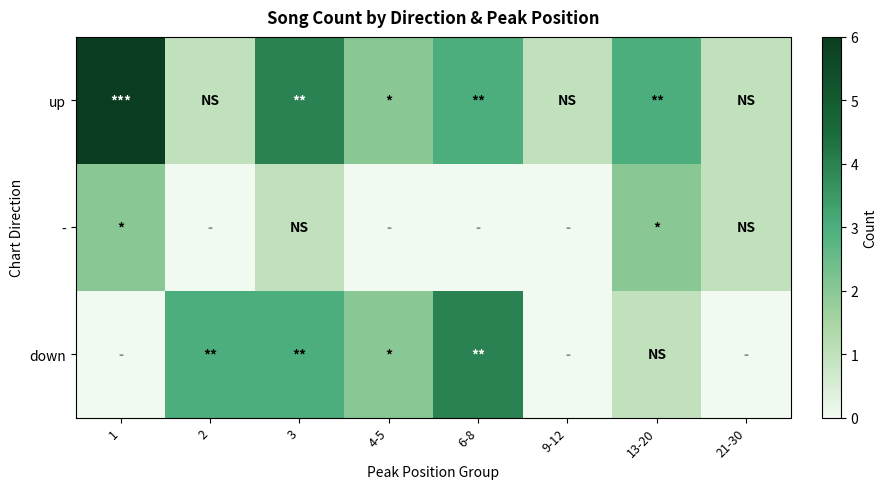

Which series has the largest total across all categories?

up